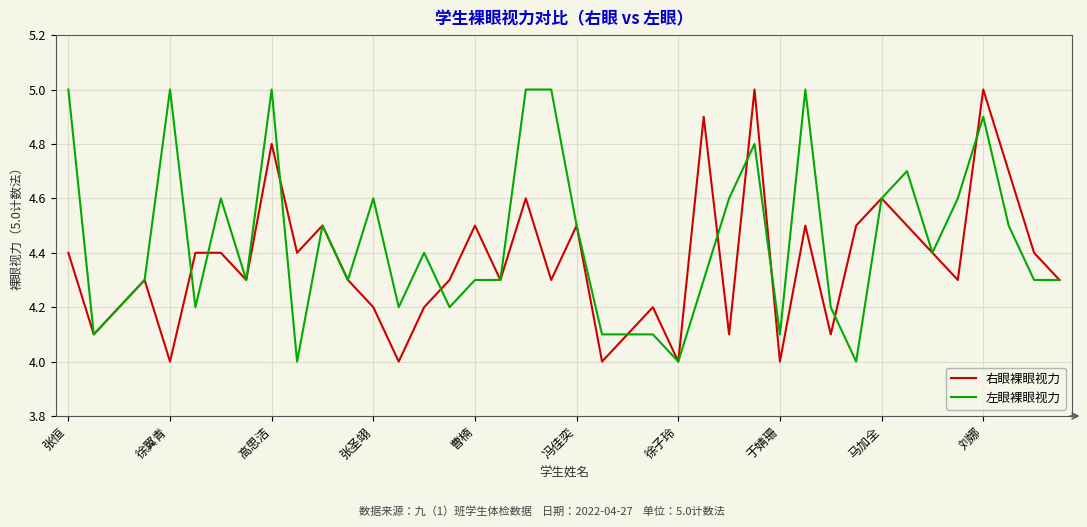

What is the lowest value of the 左眼裸眼视力 series?

4.0